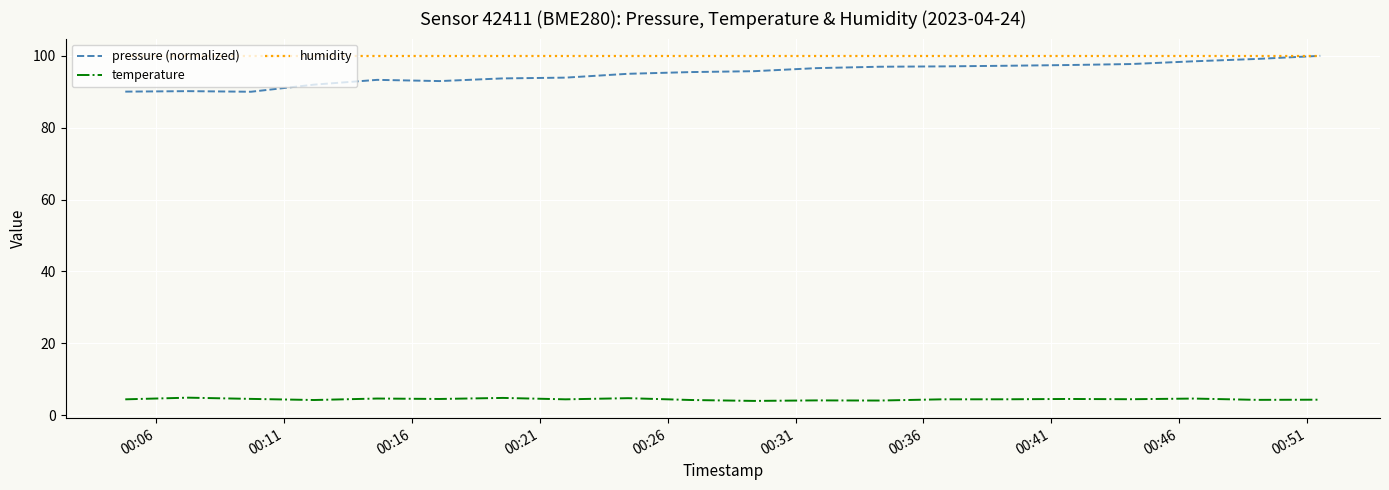

What is the lowest value of the pressure (normalized) series?

90.0